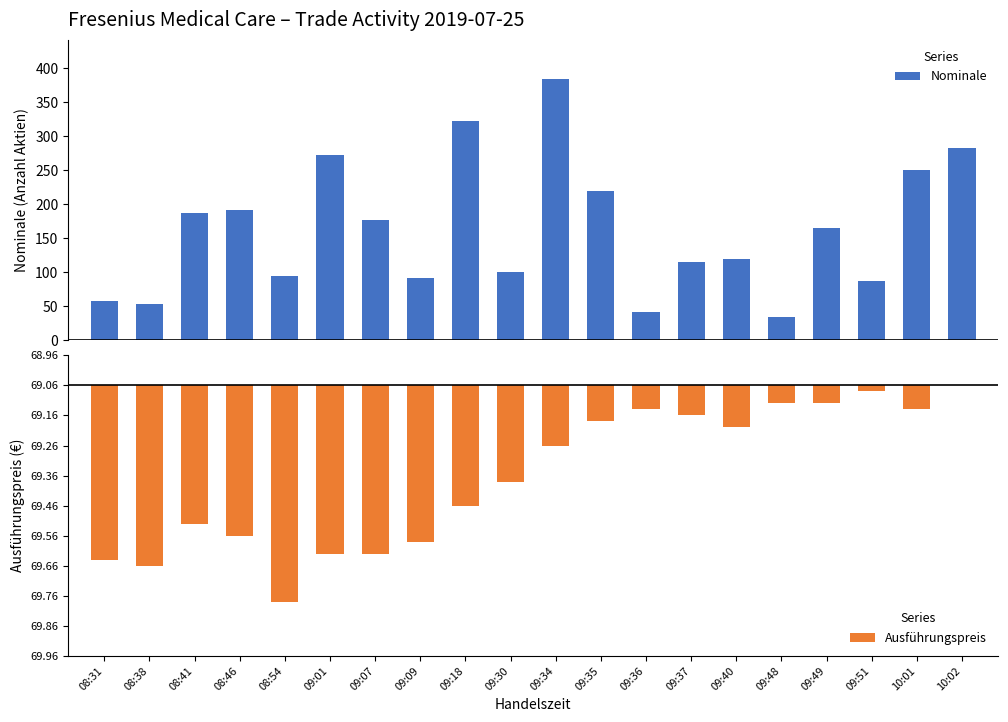

What is the lowest value of the Nominale series?

35